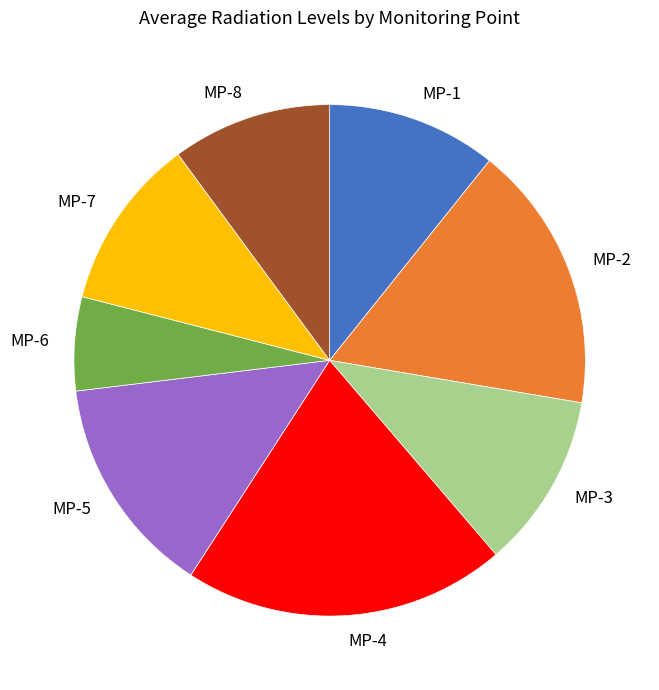

How many slices are in this pie chart?

8